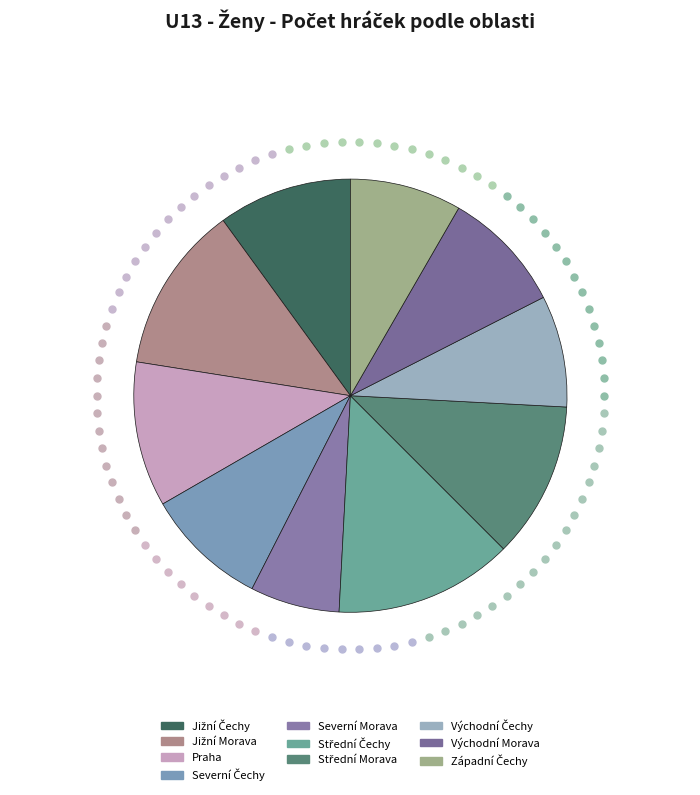

Does Východní Čechy represent more than half of the total?

No